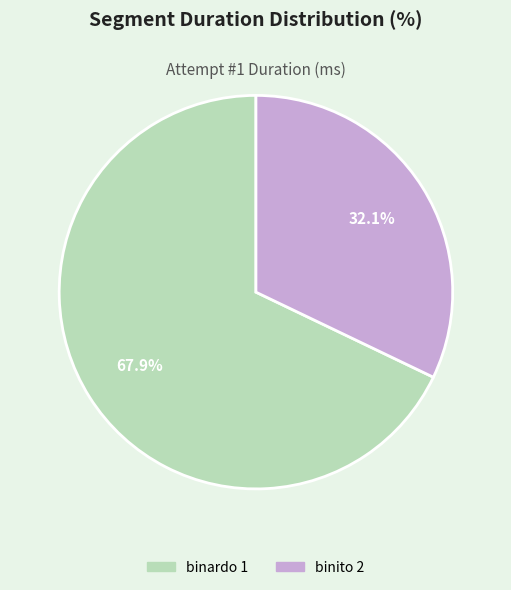

What percentage is the binardo 1 slice, to the nearest percent?

68%